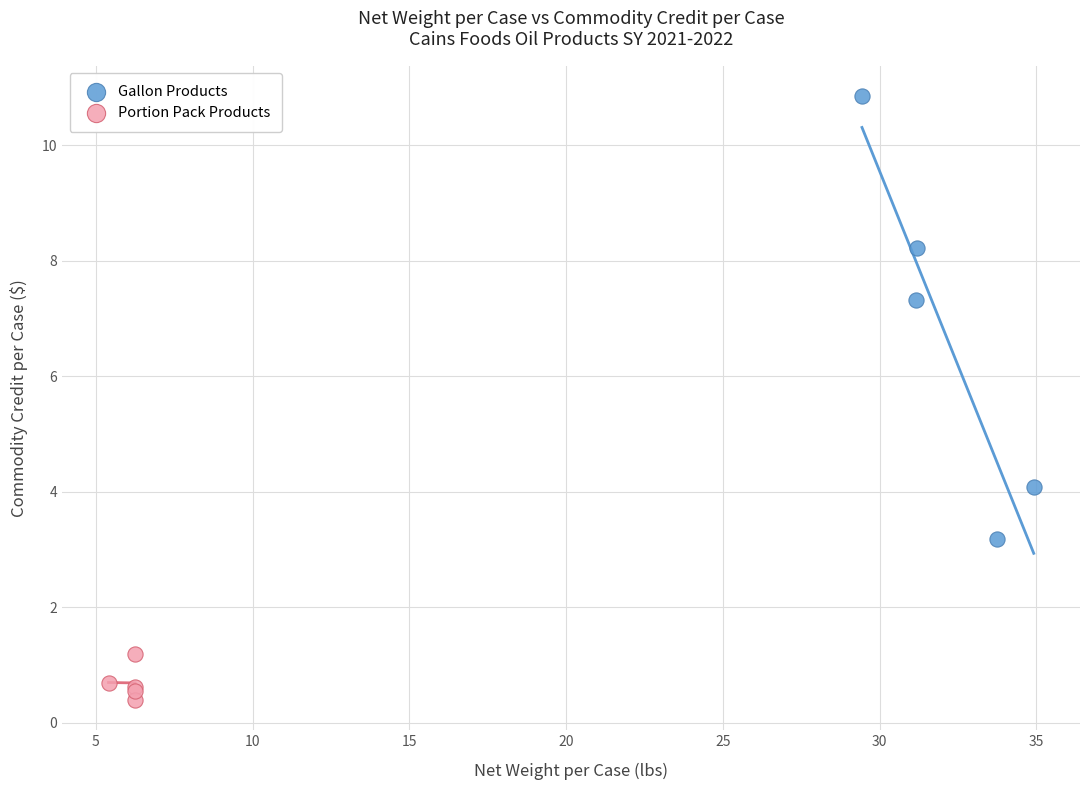

Which series has the largest Y range (max minus min)?

Gallon Products